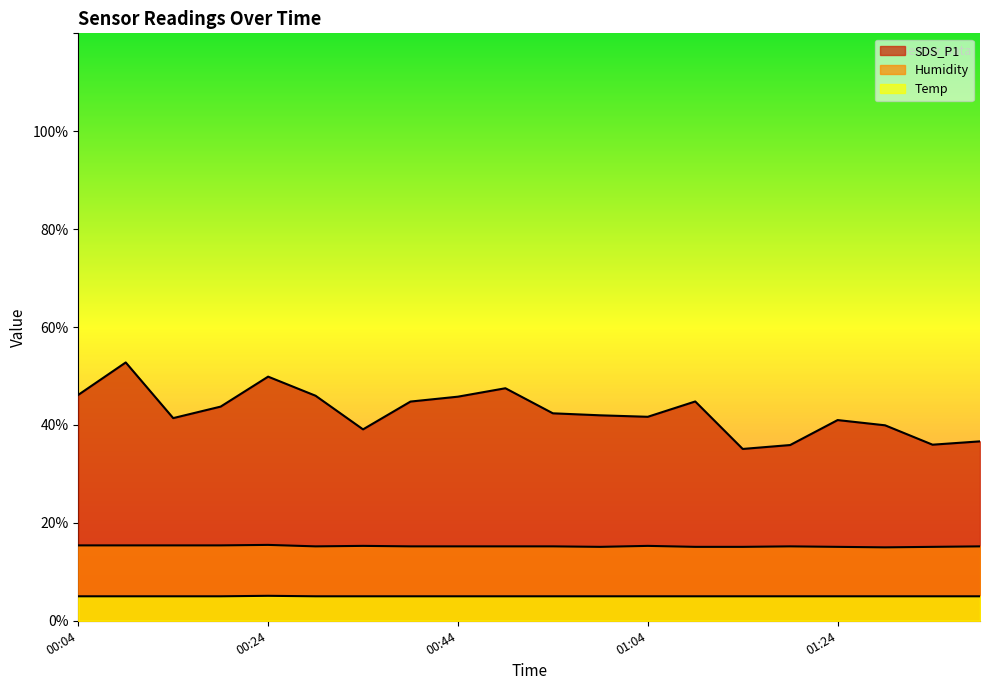

Does the chart have visible grid lines?

No